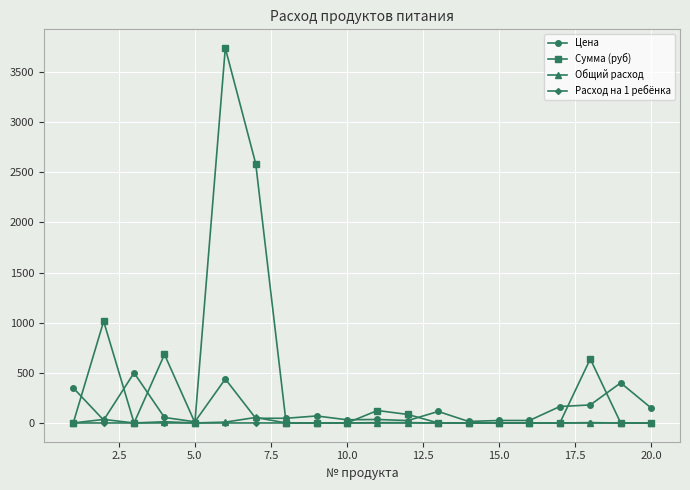

Which series has the widest spread of values?

Сумма (руб)